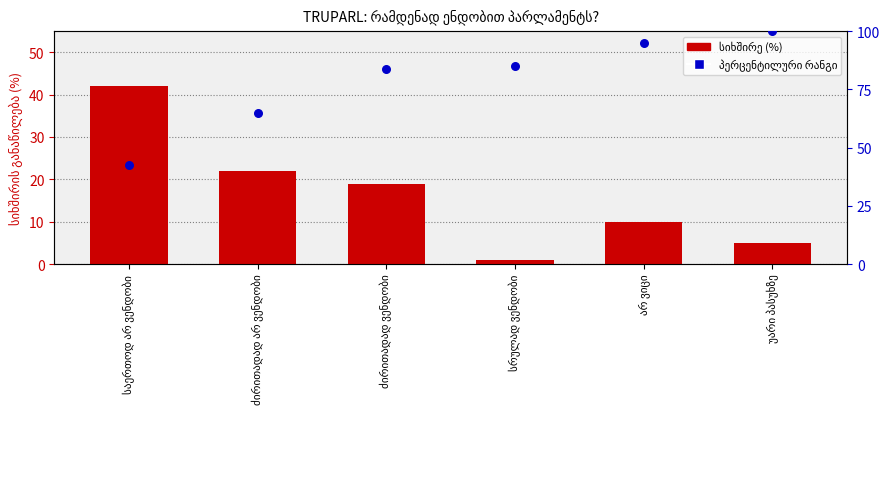

Is the value of სიხშირის განაწილება (%) at არ ვიცი greater than the value of პერცენტილური რანგი at არ ვიცი?

No